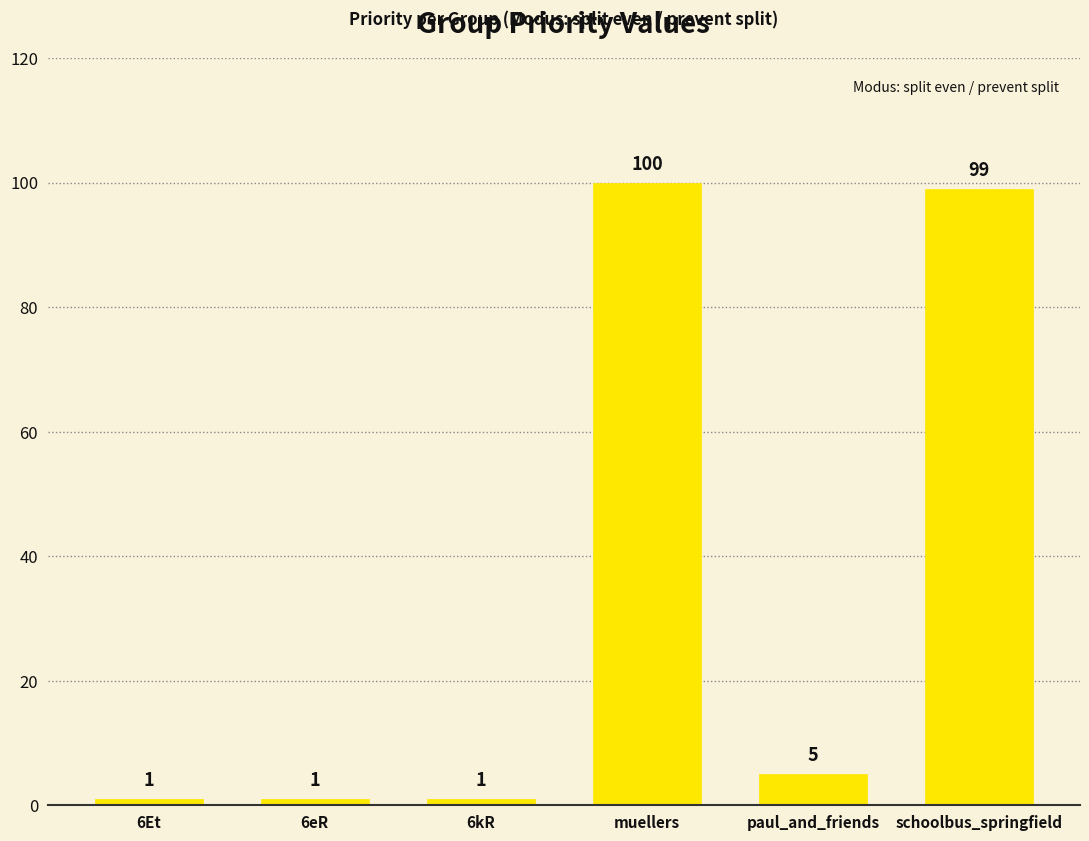

How many categories are shown in the chart?

6